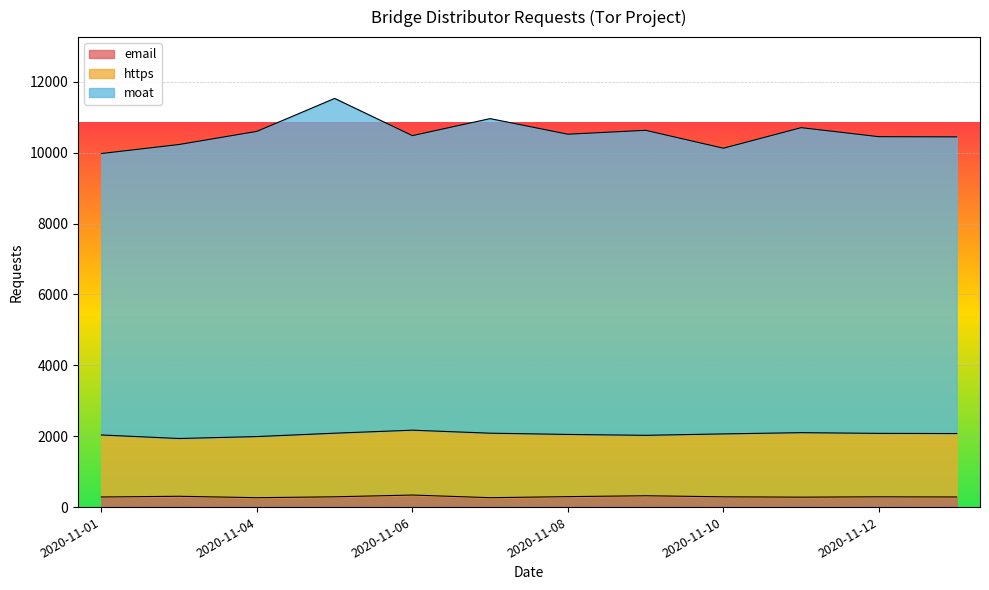

True or false: moat has more than 2 points higher than both neighbors.

True